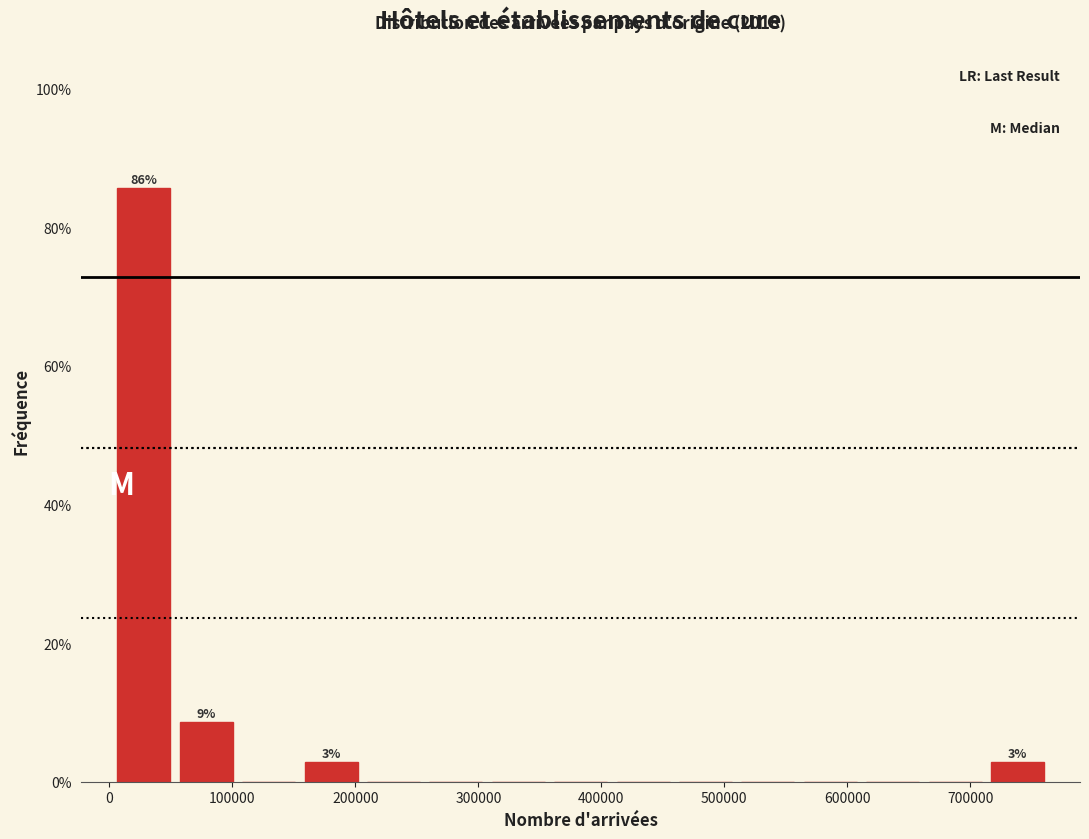

Over which range of the x-axis is the bar tallest?

0 to 50000